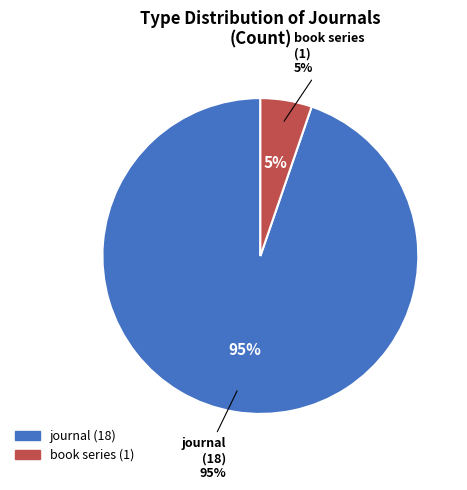

The journal slice represents 95% of the pie. True or false?

True